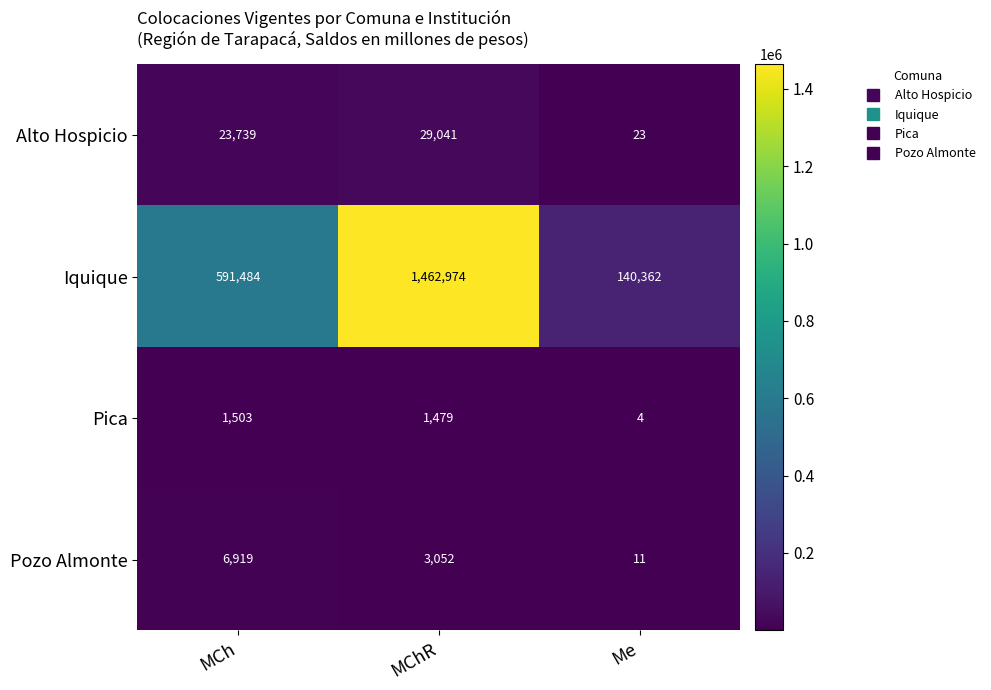

Which series changed the most between MChR and Me?

Iquique